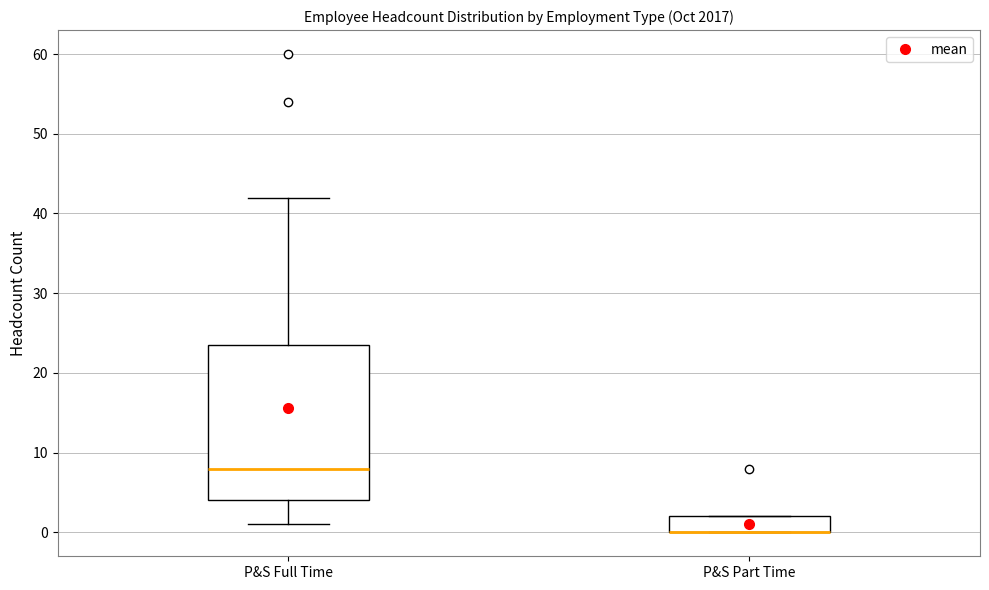

Reading left to right, transcribe this box plot: for each box, give where its median line is, the range the box spans, and where its two whiskers end, as read against the y-axis. The values are not printed on the chart, so give them approximately, as read against the axis.

P&S Full Time: median 8, box 4 to 24, whiskers 1 to 42
P&S Part Time: median 0 (drawn on the box's lower edge), box 0 to 2, whiskers 0 to 2